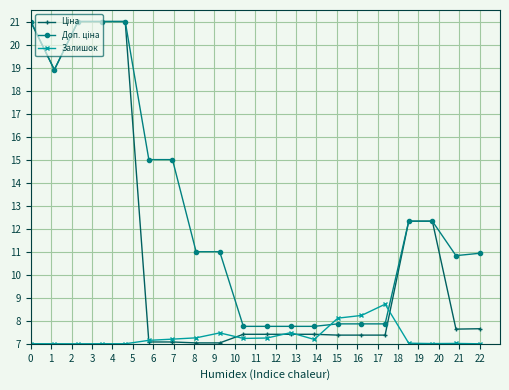

What is the greatest value displayed?

21.0